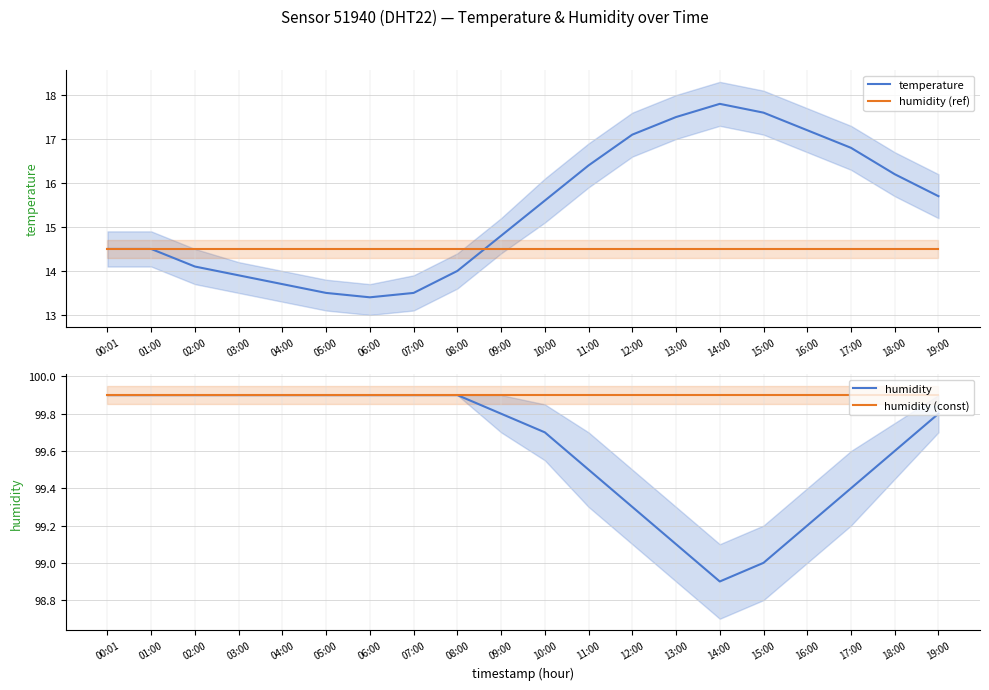

Is it true that humidity equals 159.5 at 12:00?

False